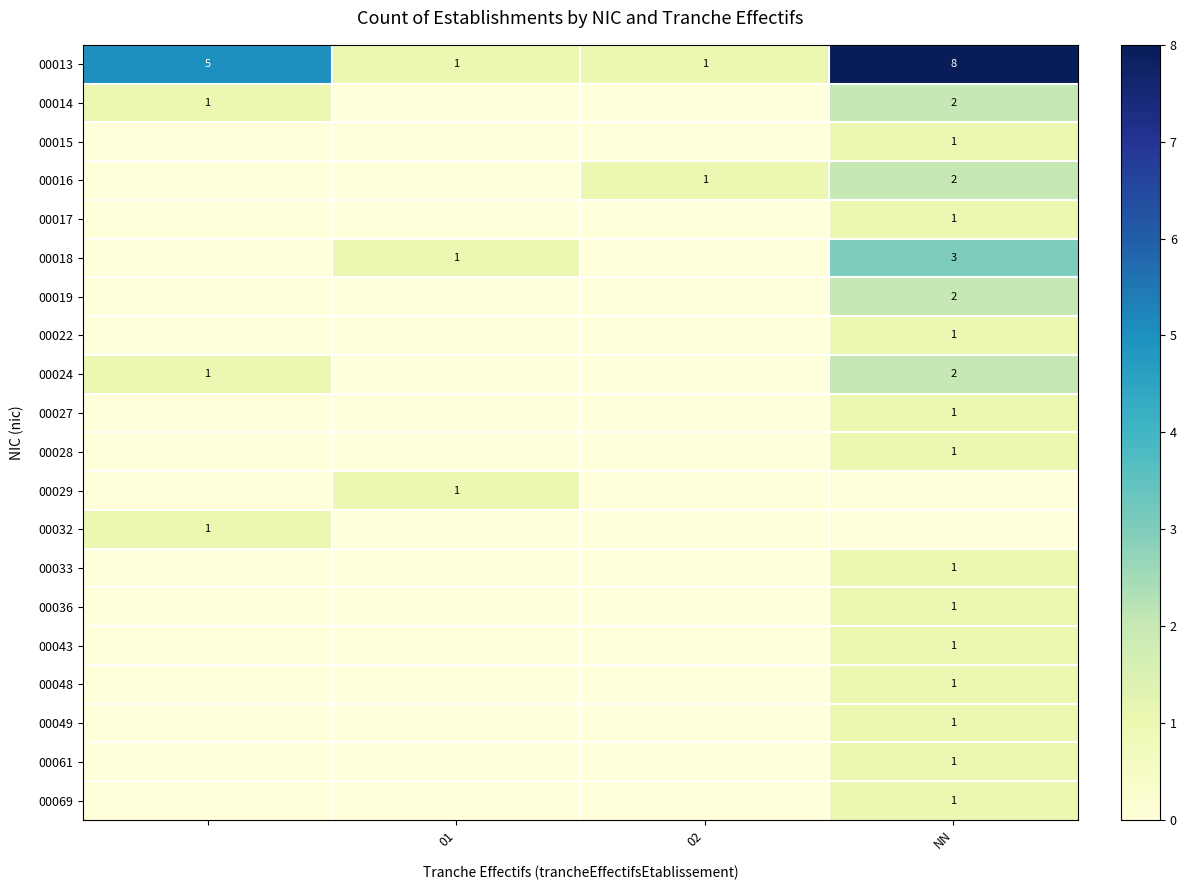

The value of 00043 at NN is 2. True or false?

False